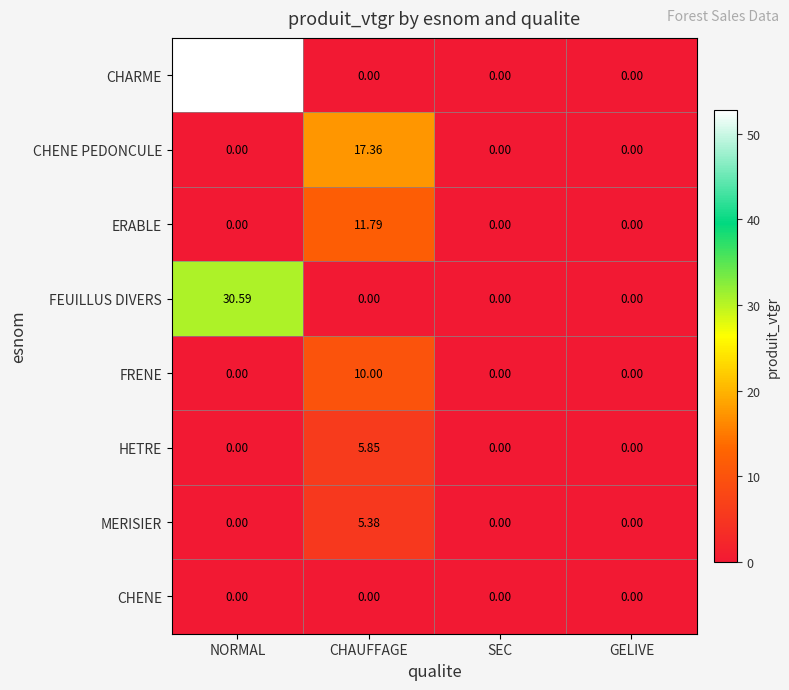

How many distinct data groups are displayed?

8